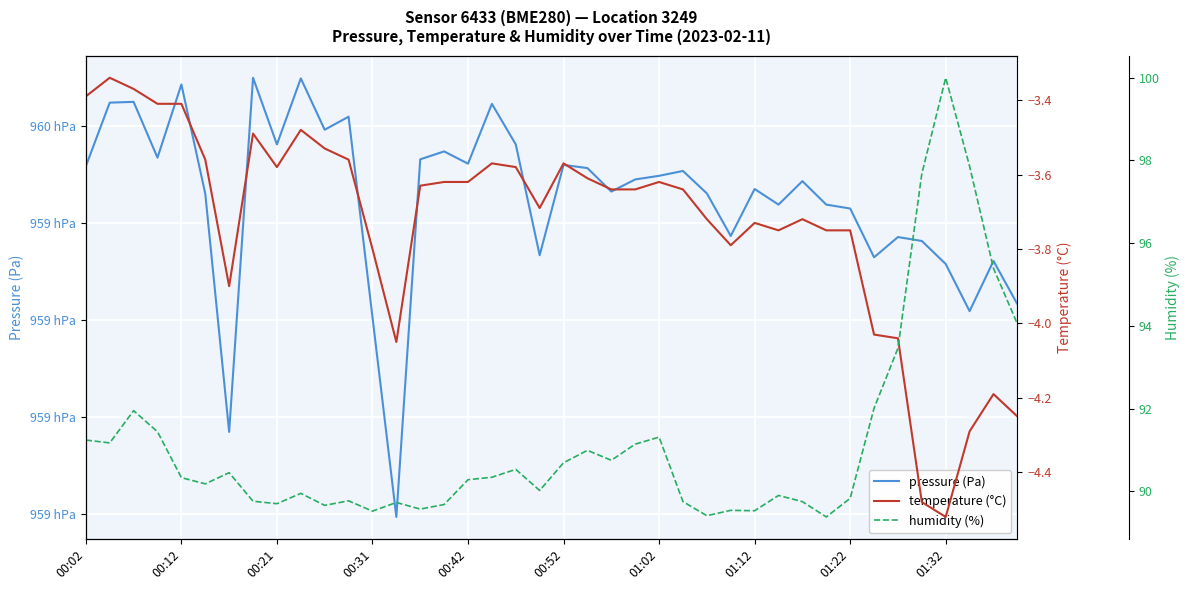

True or false: temperature (°C) and pressure (Pa) intersect in this chart.

False